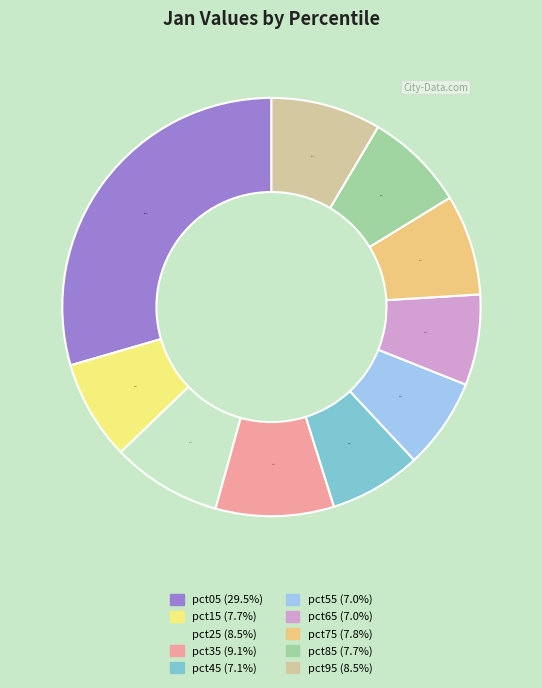

Between pct05 and pct95, which is larger?

pct05